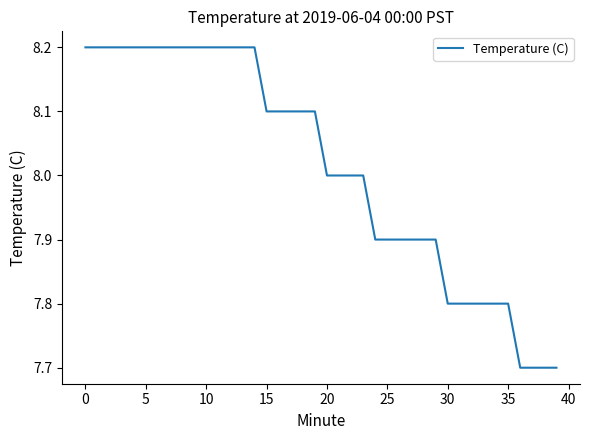

What is the greatest value displayed?

8.2